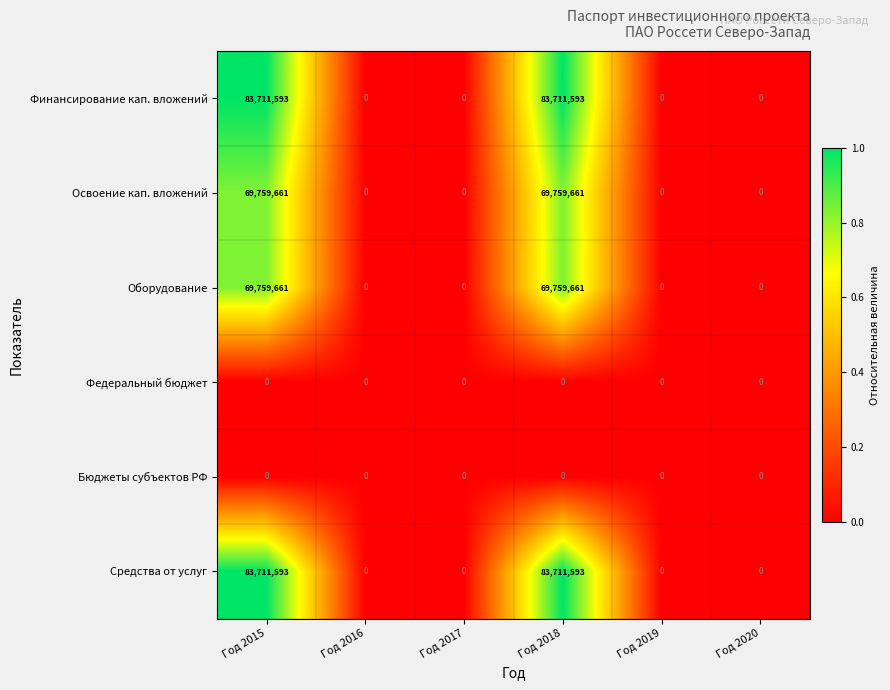

What is the maximum value shown in the chart?

83711593